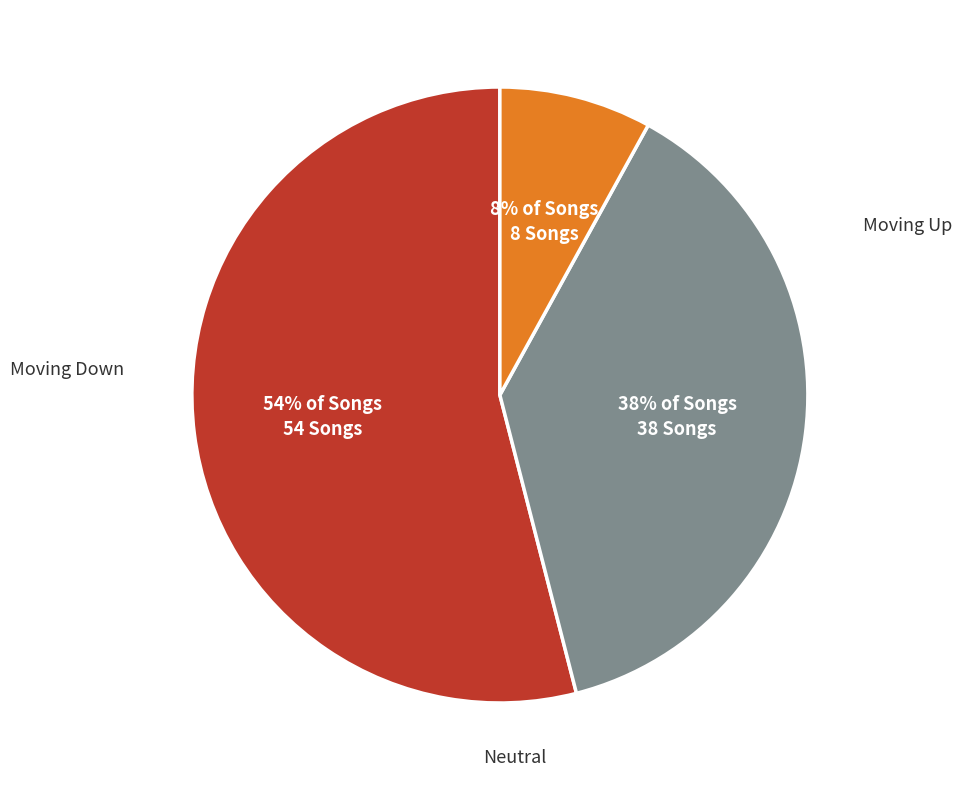

How many slices are in this pie chart?

3